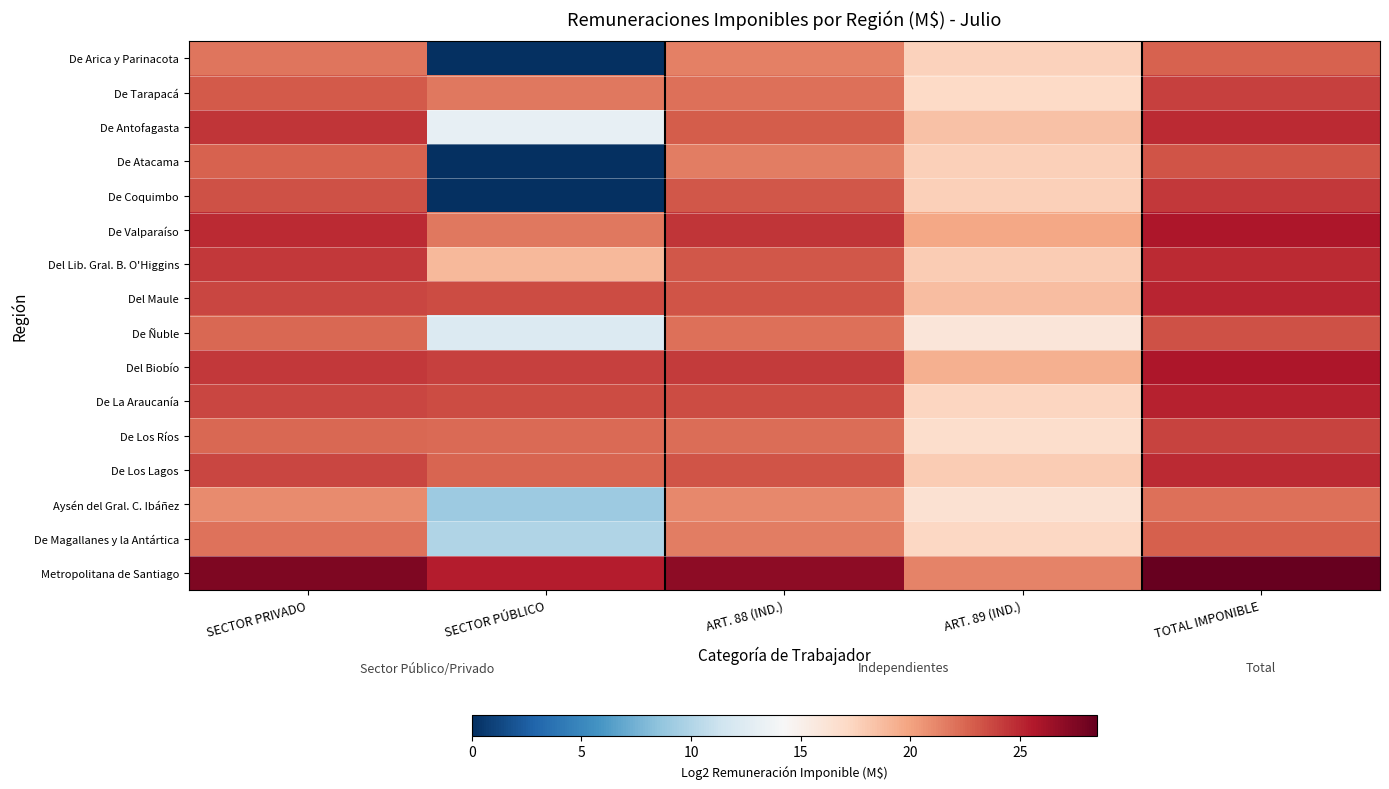

How many data points in De Tarapacá are less than 22?

2